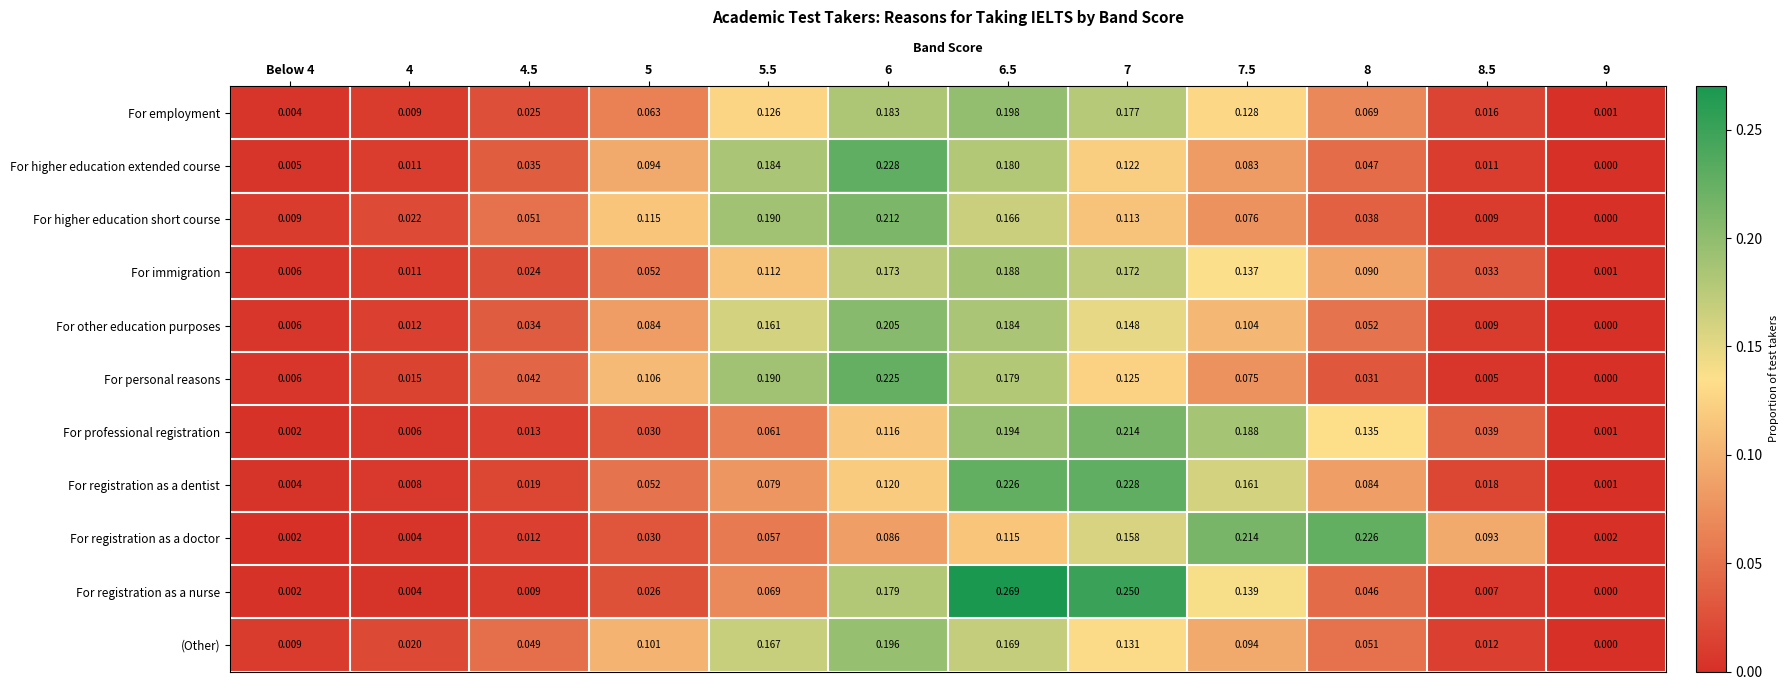

At 7.5, list the series in order from largest to smallest.

For registration as a doctor, For professional registration, For registration as a dentist, For registration as a nurse, For immigration, For employment, For other education purposes, (Other), For higher education extended course, For higher education short course, For personal reasons